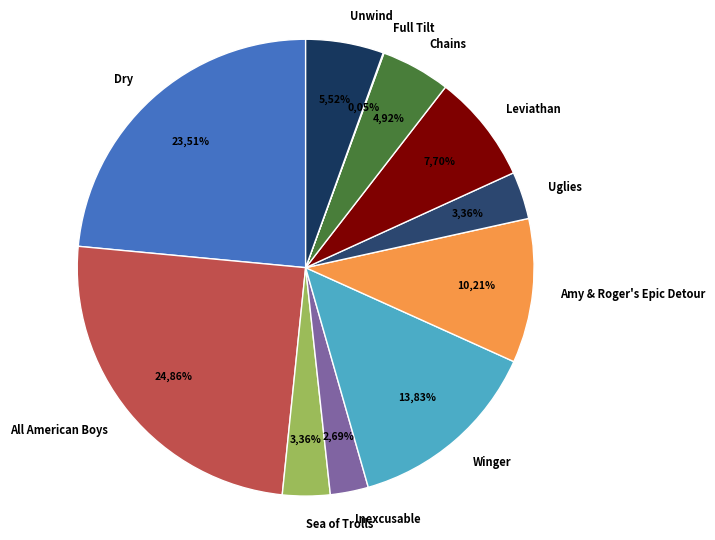

What percentage is the Sea of Trolls slice, to the nearest percent?

3%